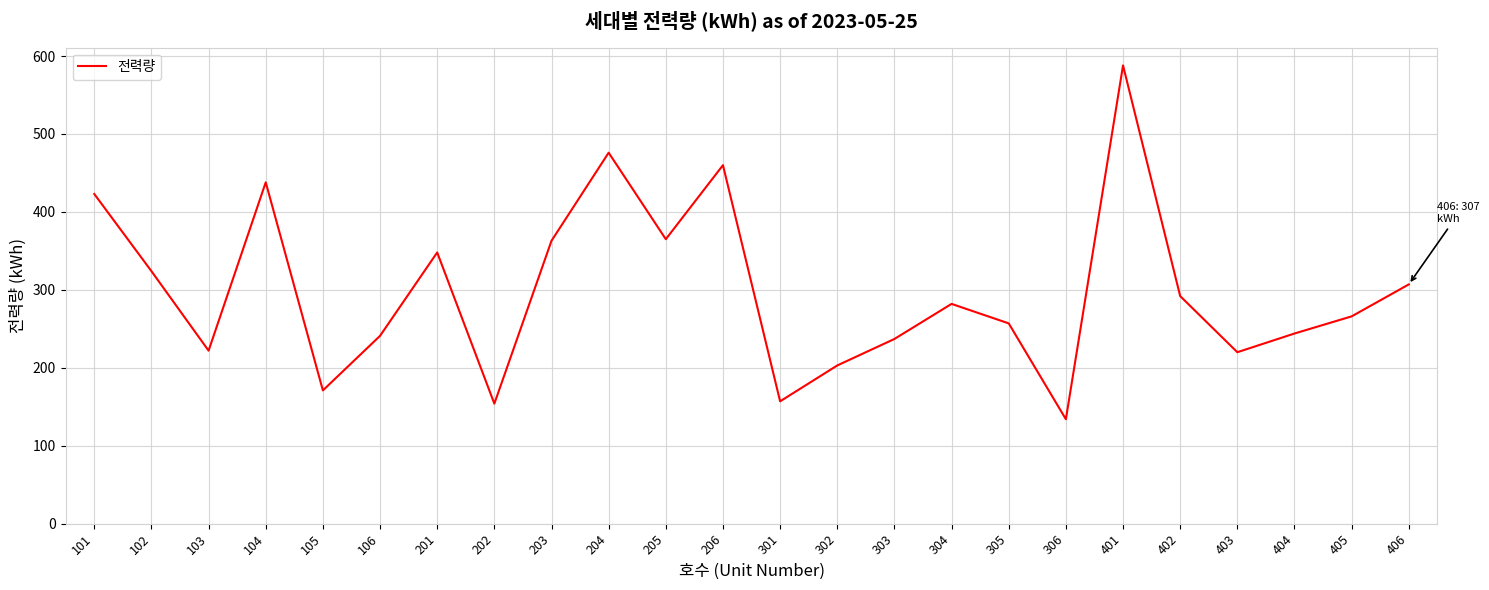

Count the number of categories in the chart.

24